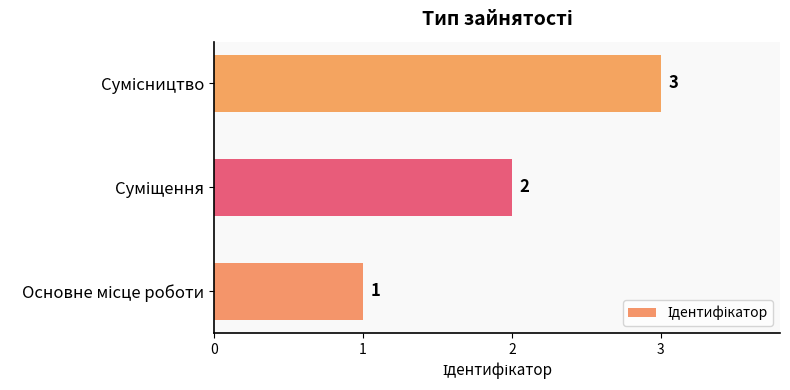

What is the maximum value shown in the chart?

3